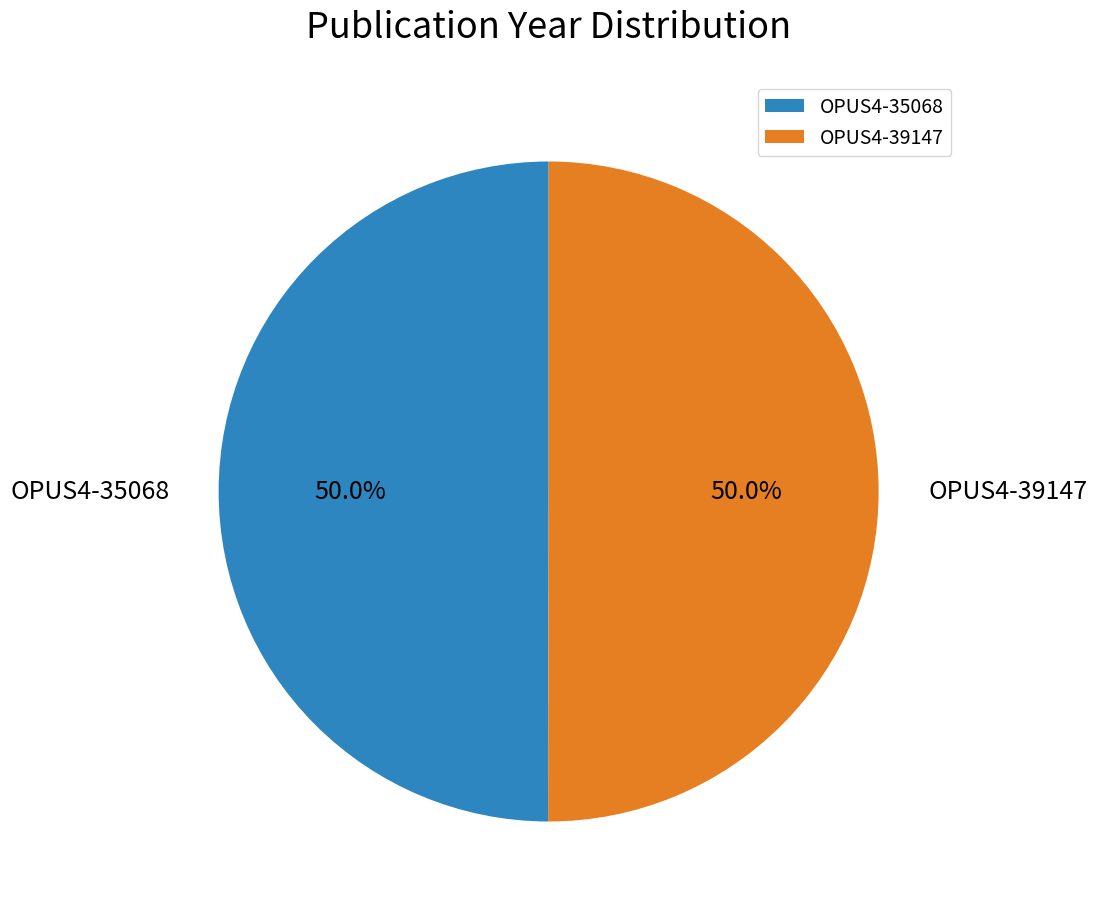

True or false: OPUS4-39147 accounts for 39% of the total.

False